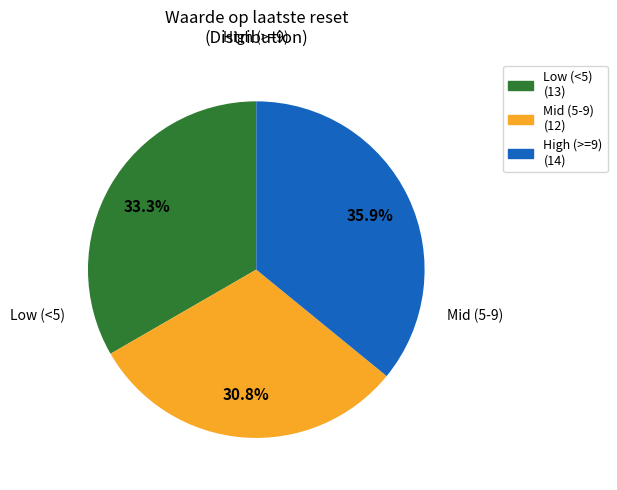

Is there any slice that represents more than half of the pie?

No